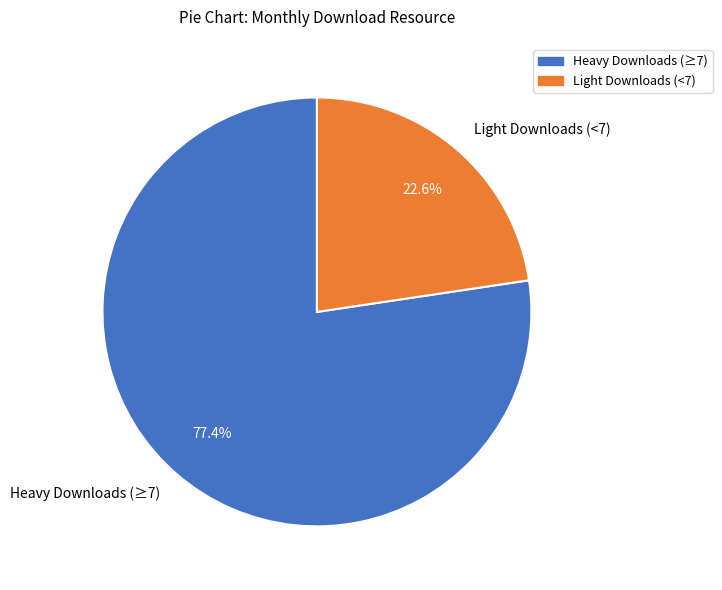

Which category has the biggest portion of the pie?

Heavy Downloads (≥7)